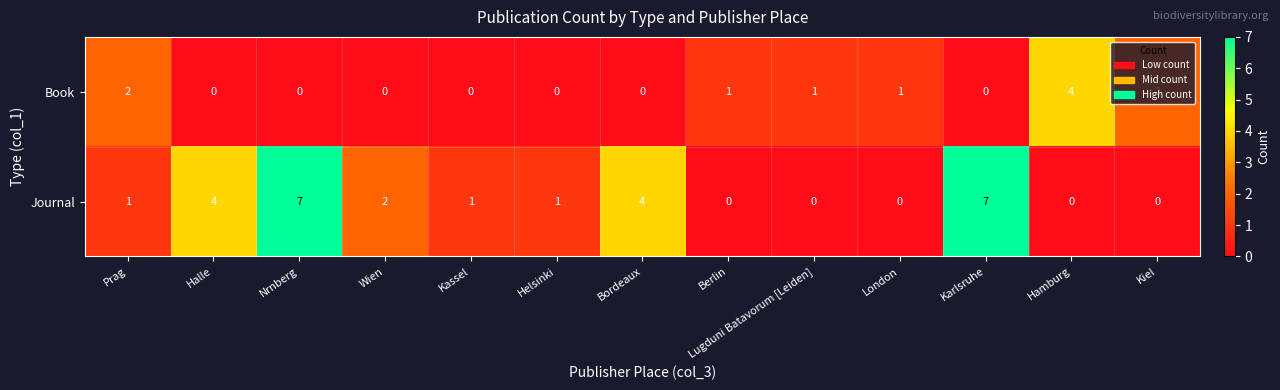

The Journal series shows 1 at Bordeaux. True or false?

False